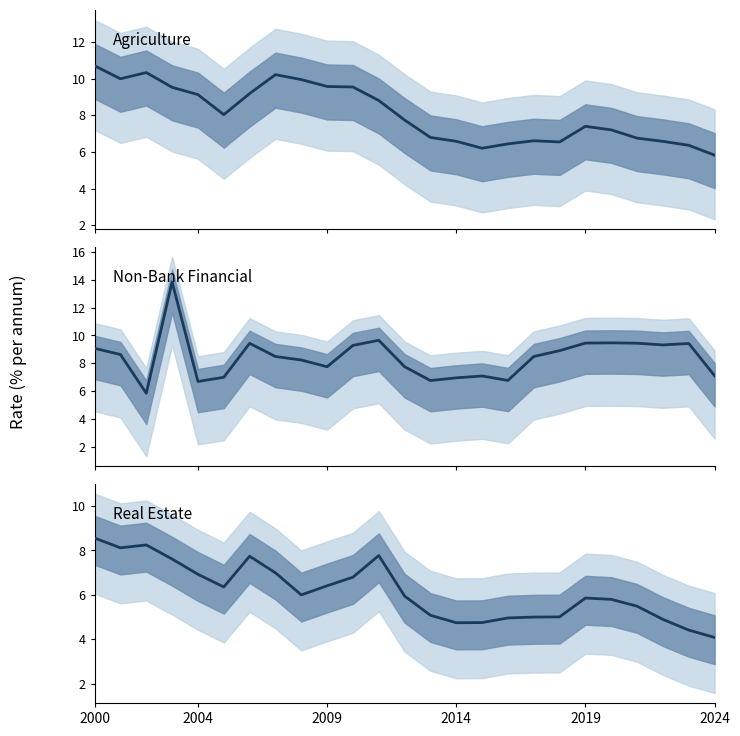

Where do Real Estate and Non-Bank Financial first cross each other?

2004 and 2009